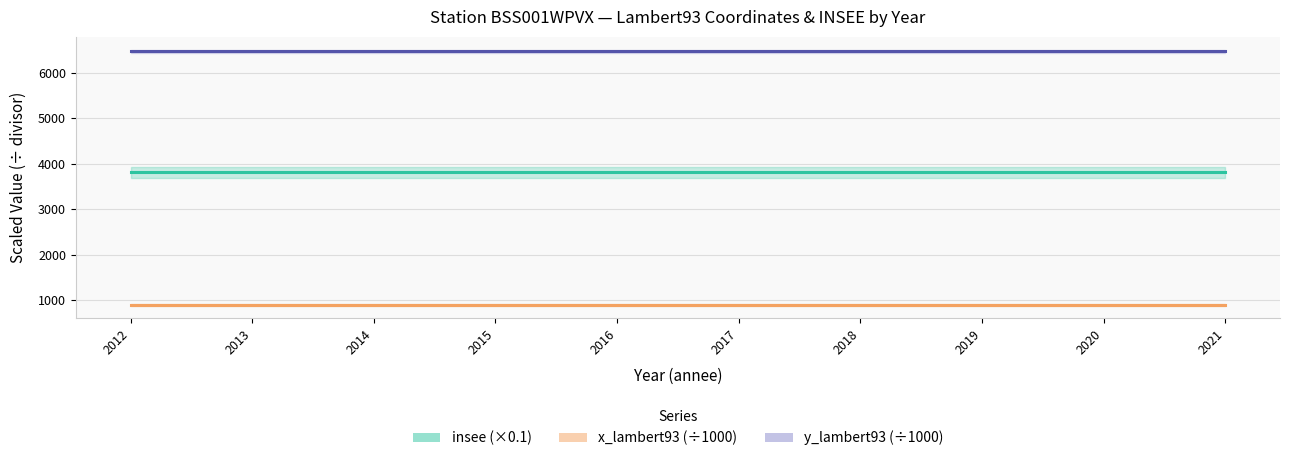

At which label does insee reach its minimum?

2012